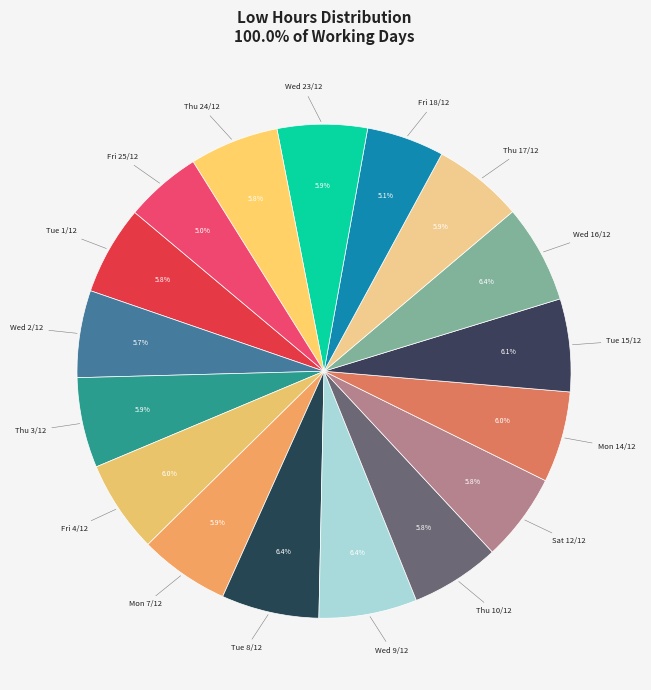

How many segments does this pie chart have?

17